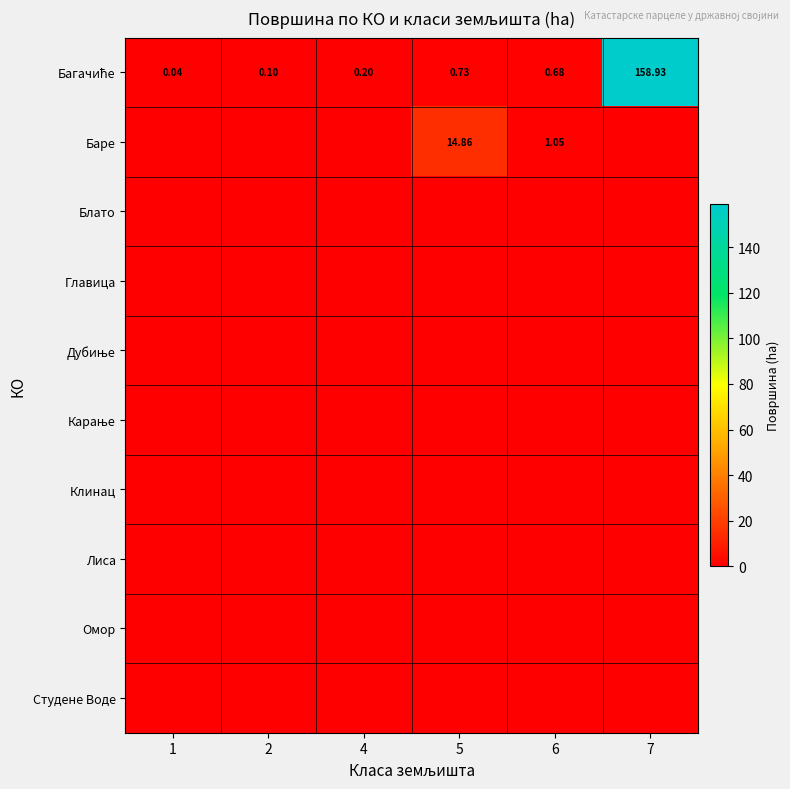

How many series are shown in this chart?

10